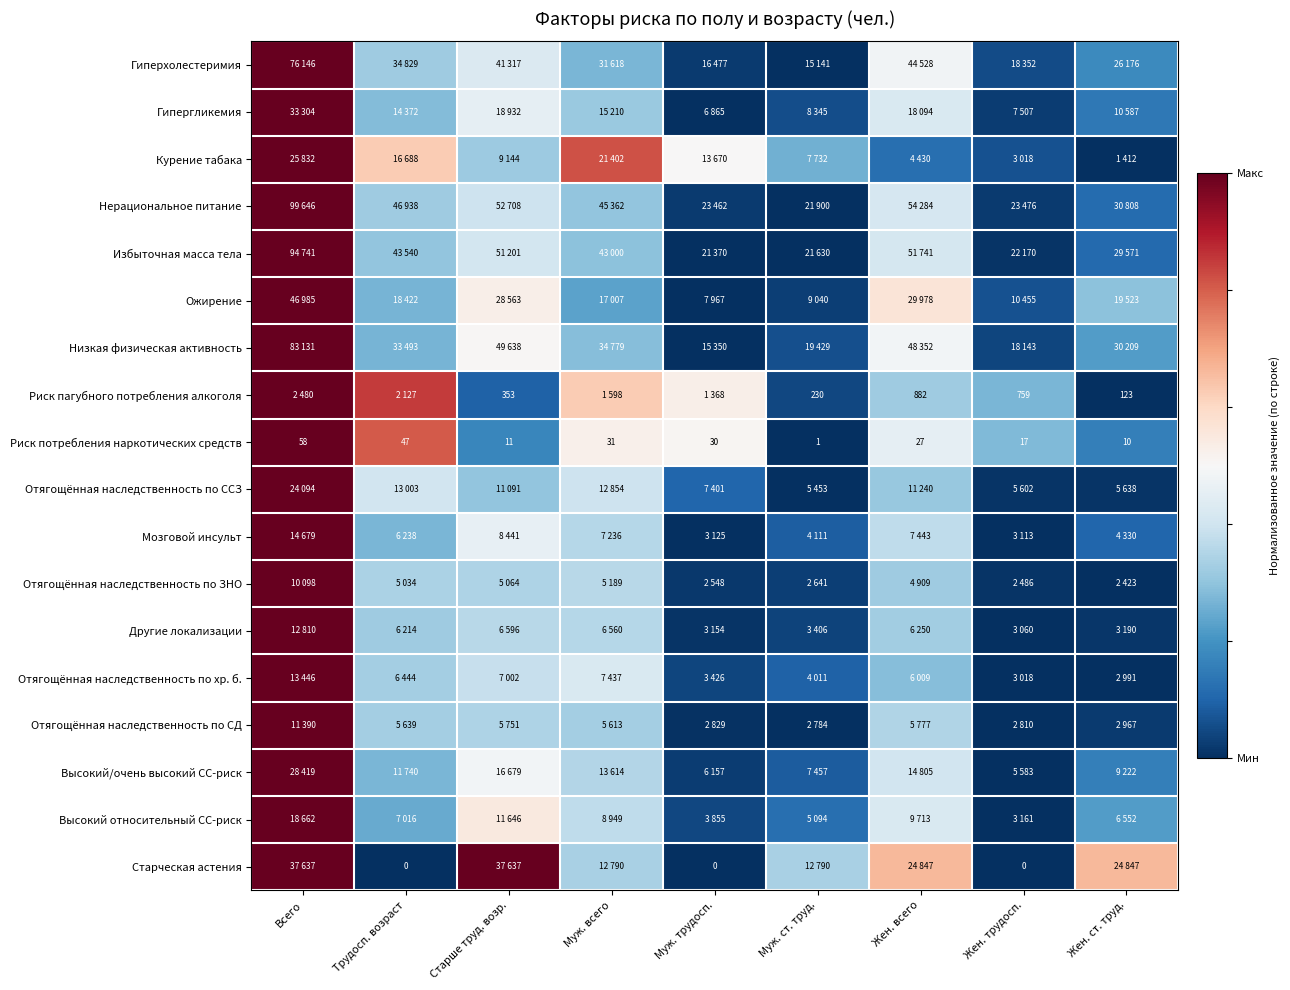

Where is Риск потребления наркотических средств nearest to the value 29?

Муж. трудосп.